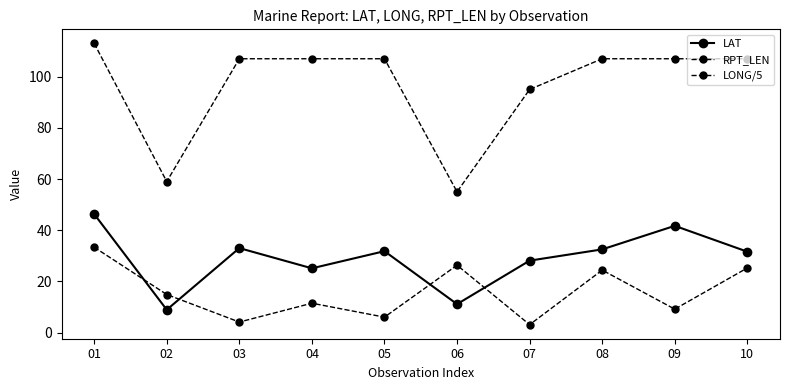

Reading left to right, extract all data points from this chart.

LAT: 46.3	8.9	33.0	25.1	31.8	11.1	28.1	32.5	41.7	31.6
RPT_LEN: 113.0	59.0	107.0	107.0	107.0	55.0	95.0	107.0	107.0	107.0
LONG/5: 33.3	14.9	4.1	11.5	6.0	26.3	3.1	24.4	9.1	25.2